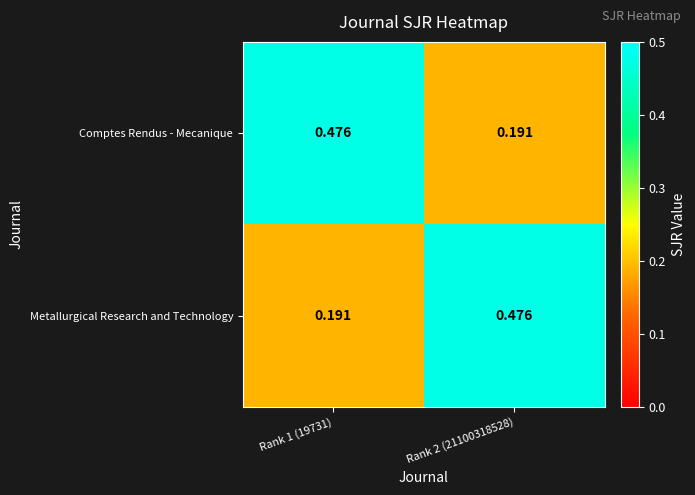

What is the difference between the highest and lowest values at Rank 1 (19731)?

0.3